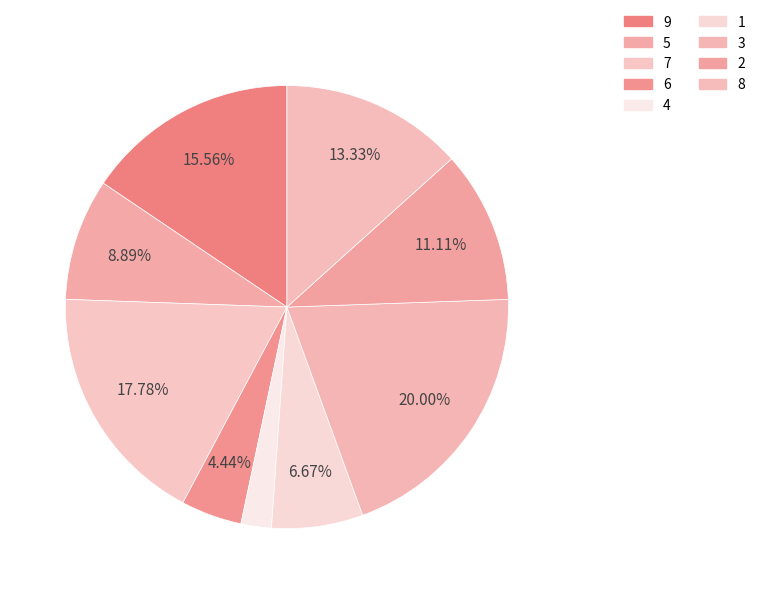

How many segments does this pie chart have?

9